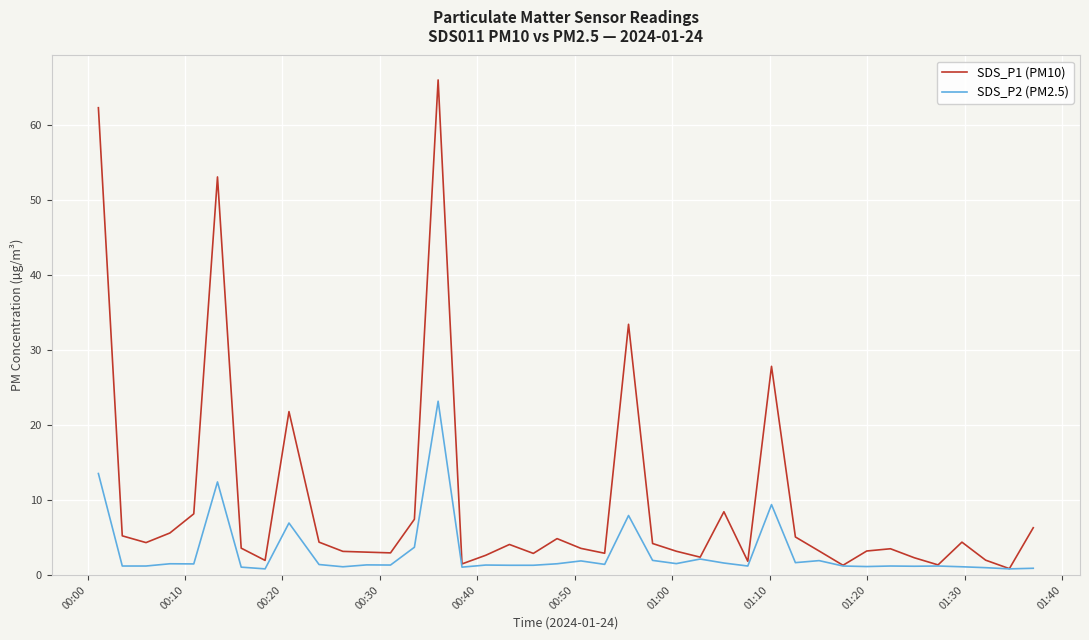

Which series has the largest total across all categories?

SDS_P1 (PM10)